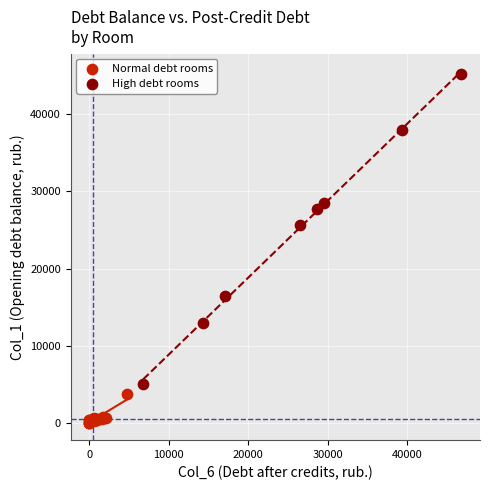

What are all the series names shown in the legend?

Normal debt rooms, High debt rooms